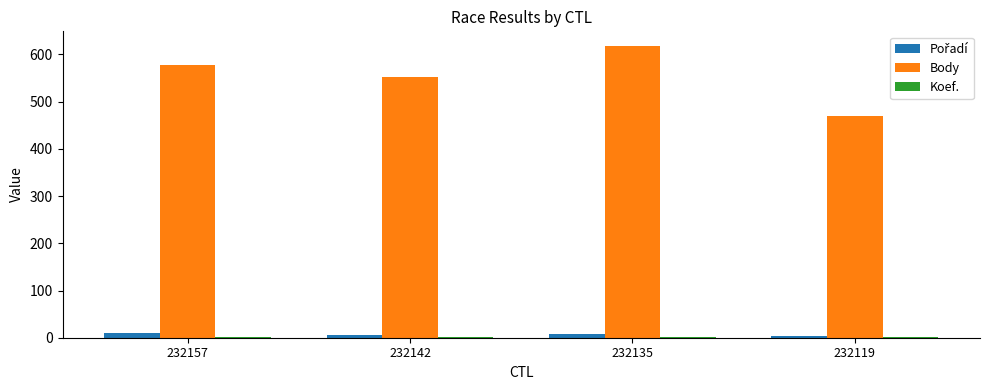

Is it true that Body equals 333 at 232135?

False